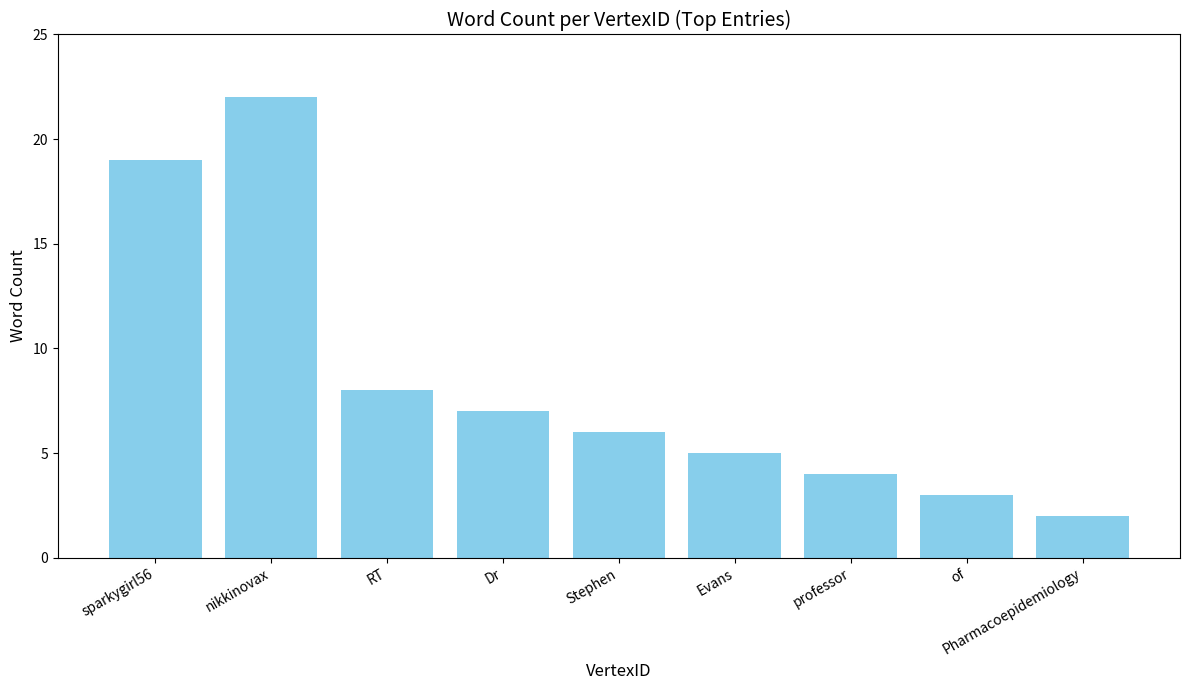

Is it true that the value at professor is 2?

False